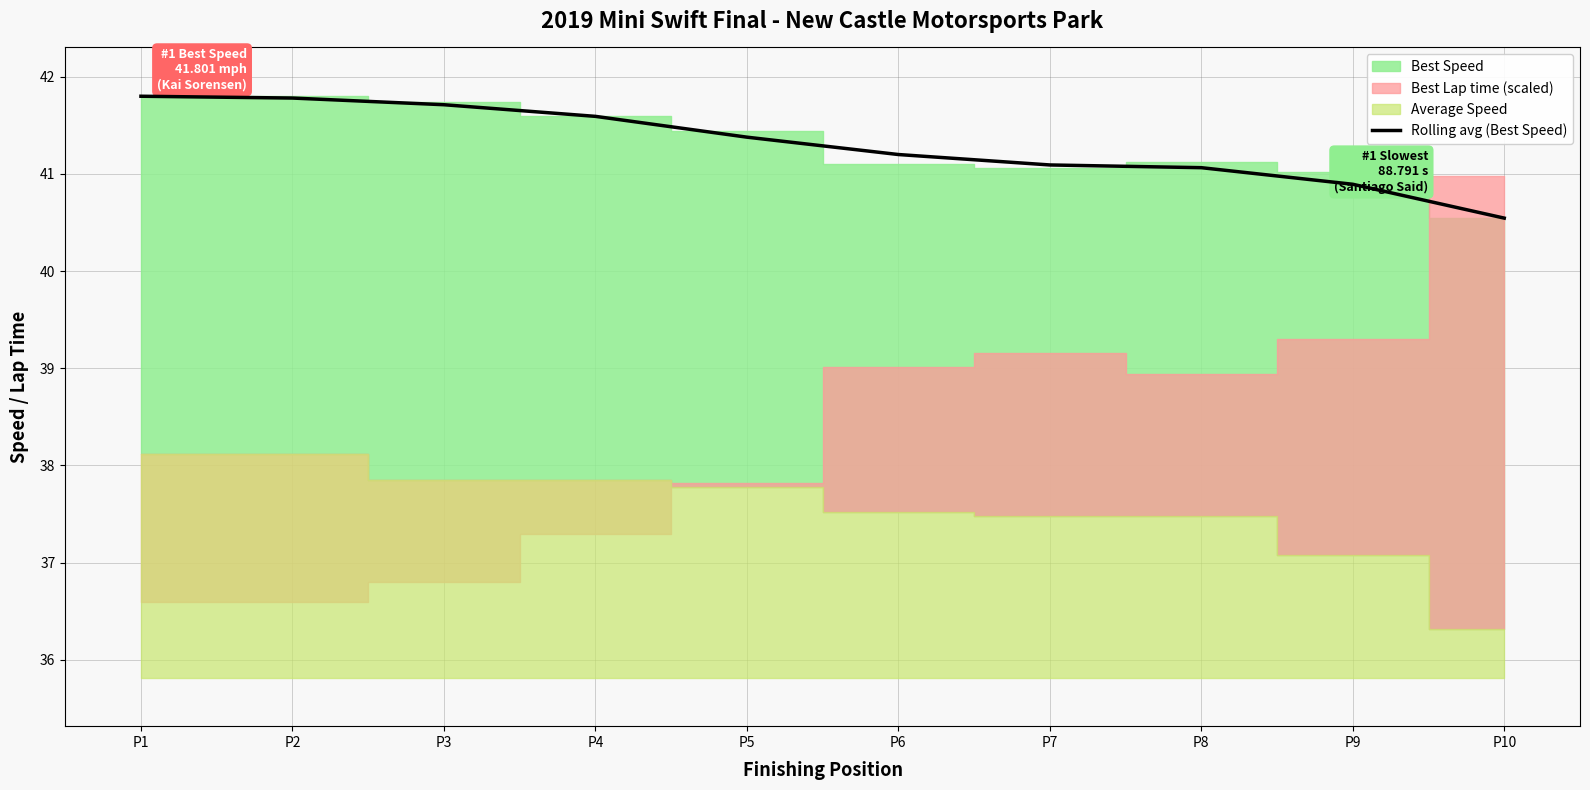

Where does the data first go above 41?

P1